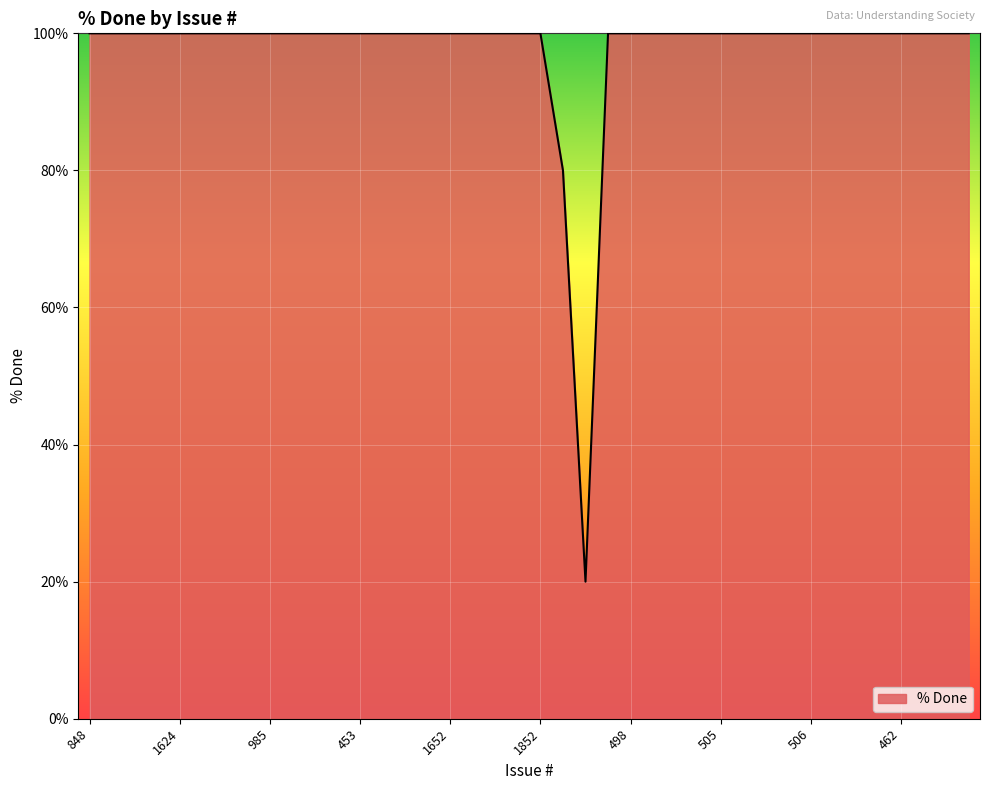

What is the smallest value displayed?

20